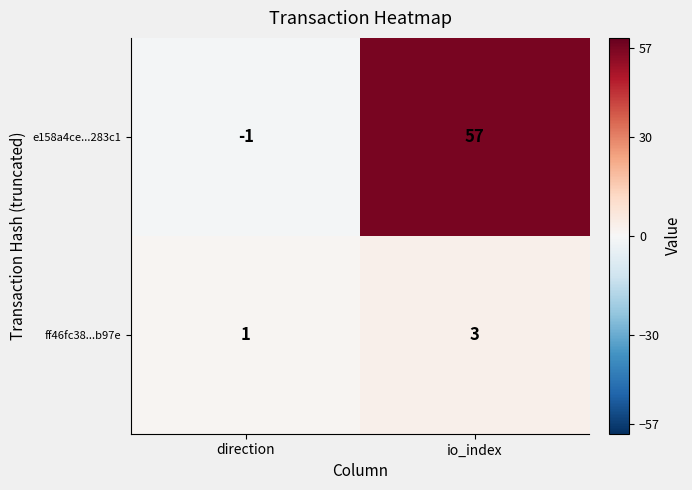

Which series has the largest range (max minus min)?

e158a4ce...283c1